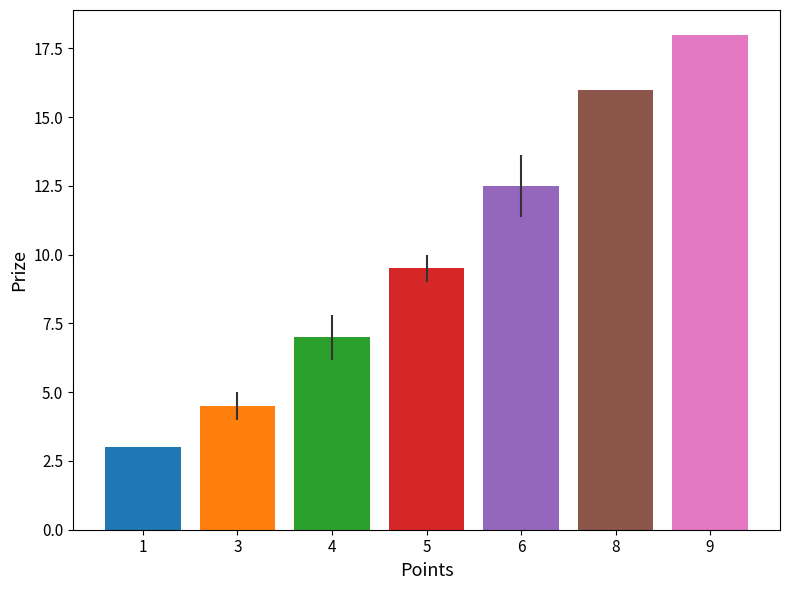

Between 1 and 8, which is larger?

8